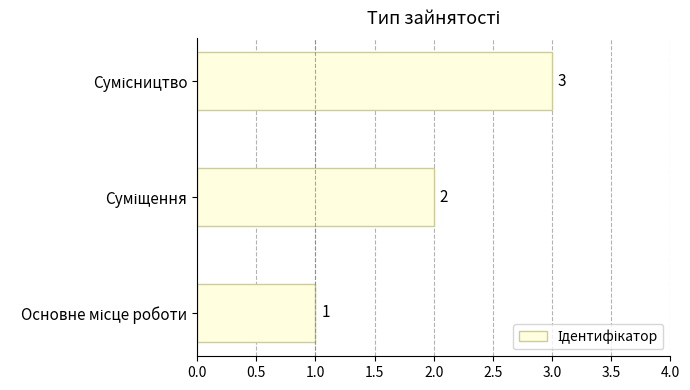

What is the sum of all values?

6